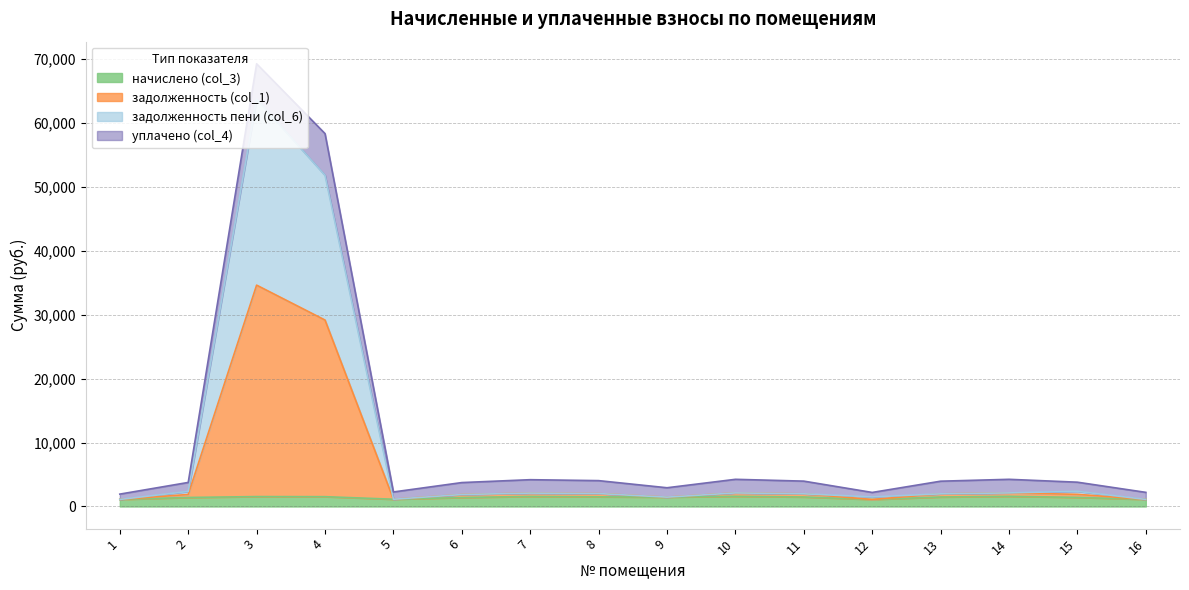

The value of задолженность пени (col_6) at 4 is 12639.3. True or false?

False